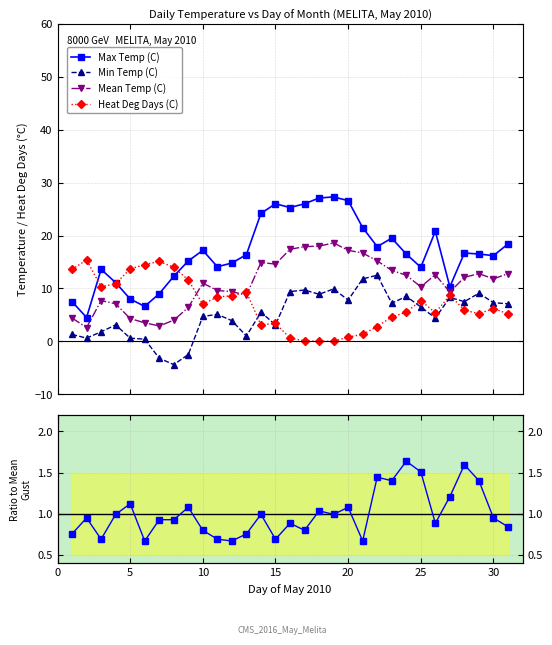

How many data points in Max Temp (C) are above 16?

18